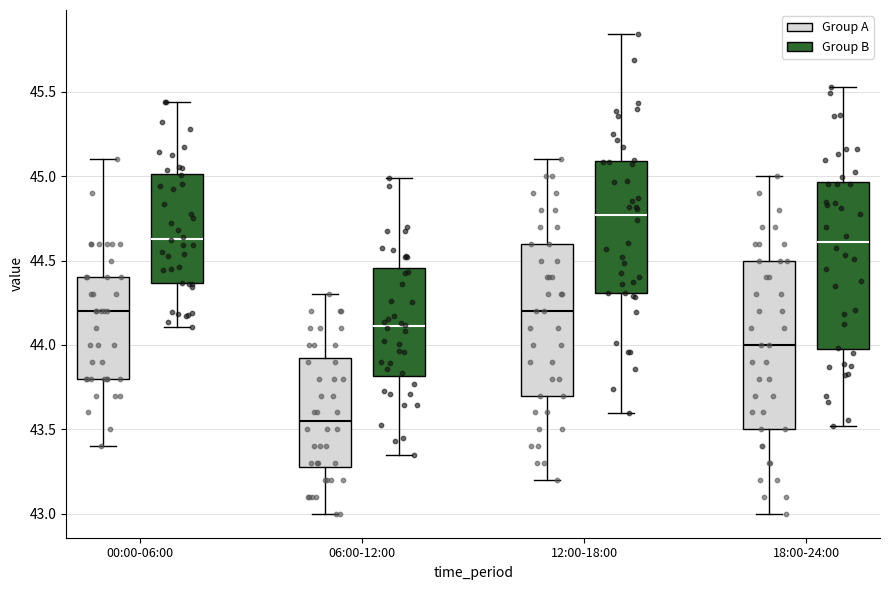

Comparing the boxes themselves (not the whiskers), which one is the tallest?

18:00-24:00 (Group B)